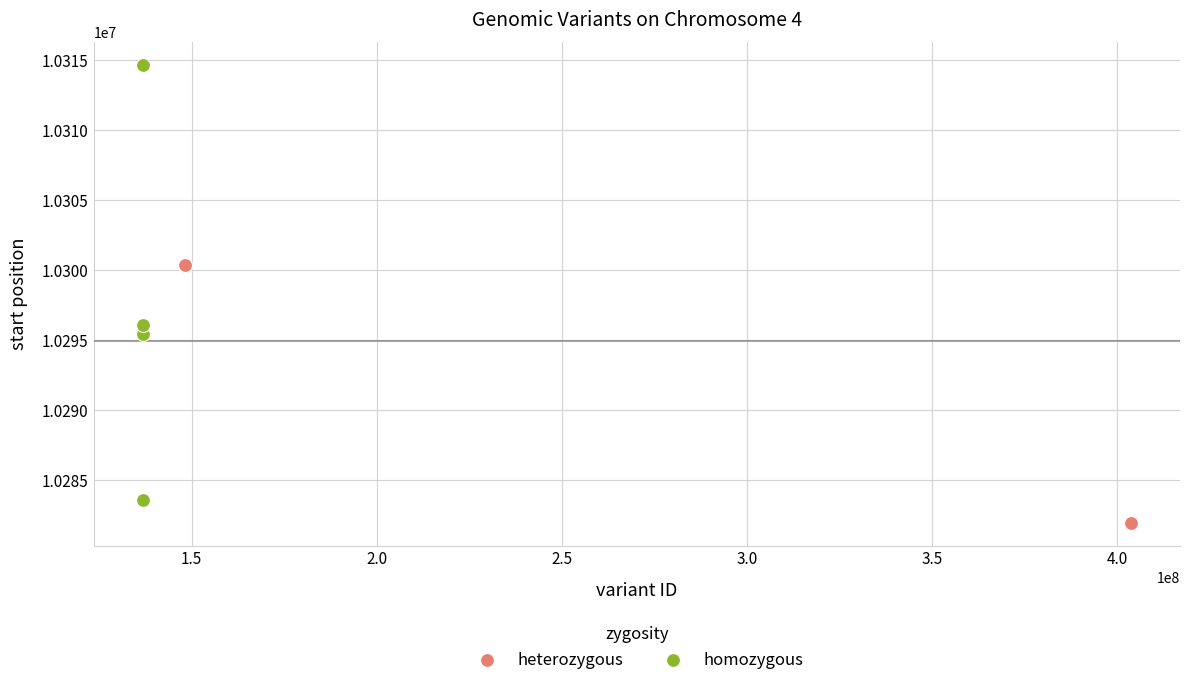

Which series reaches the maximum Y coordinate?

homozygous